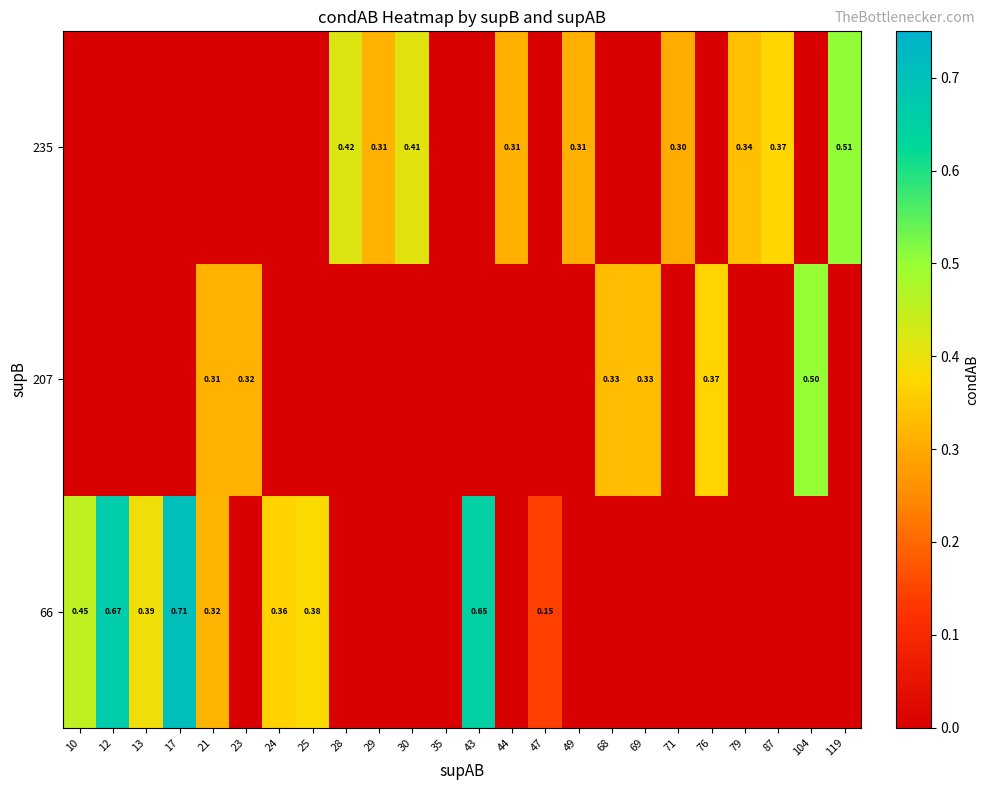

What is the highest value of the 66 series?

0.7